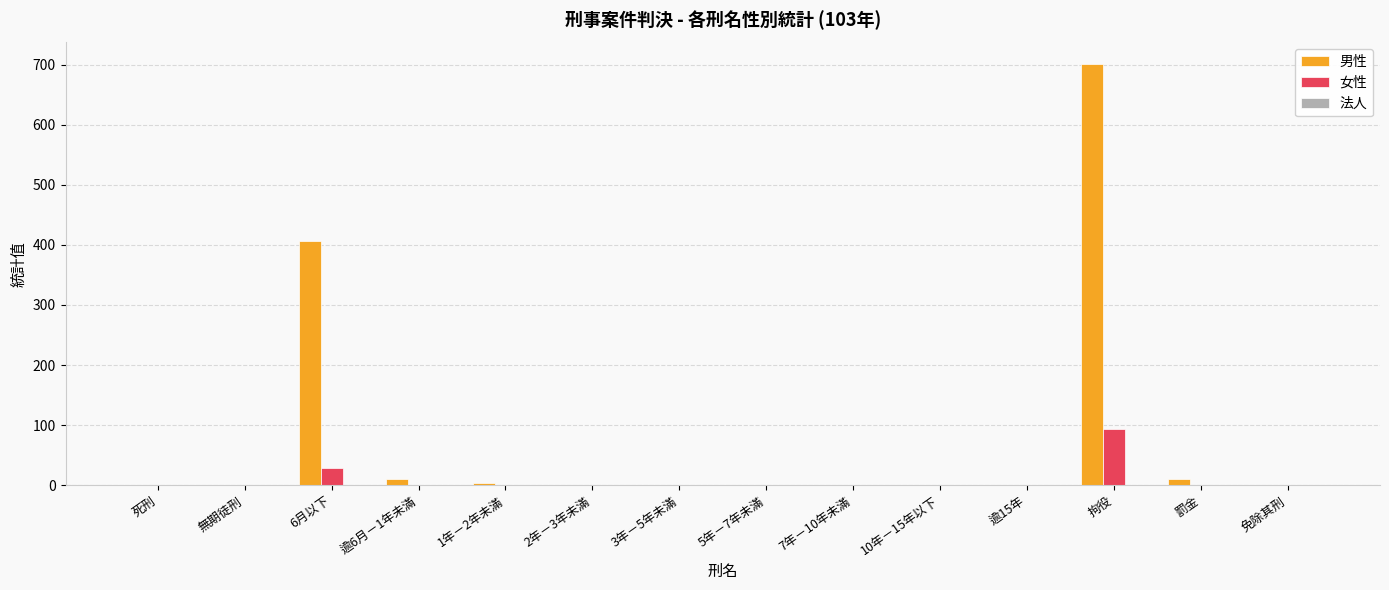

Which series has the widest spread of values?

男性